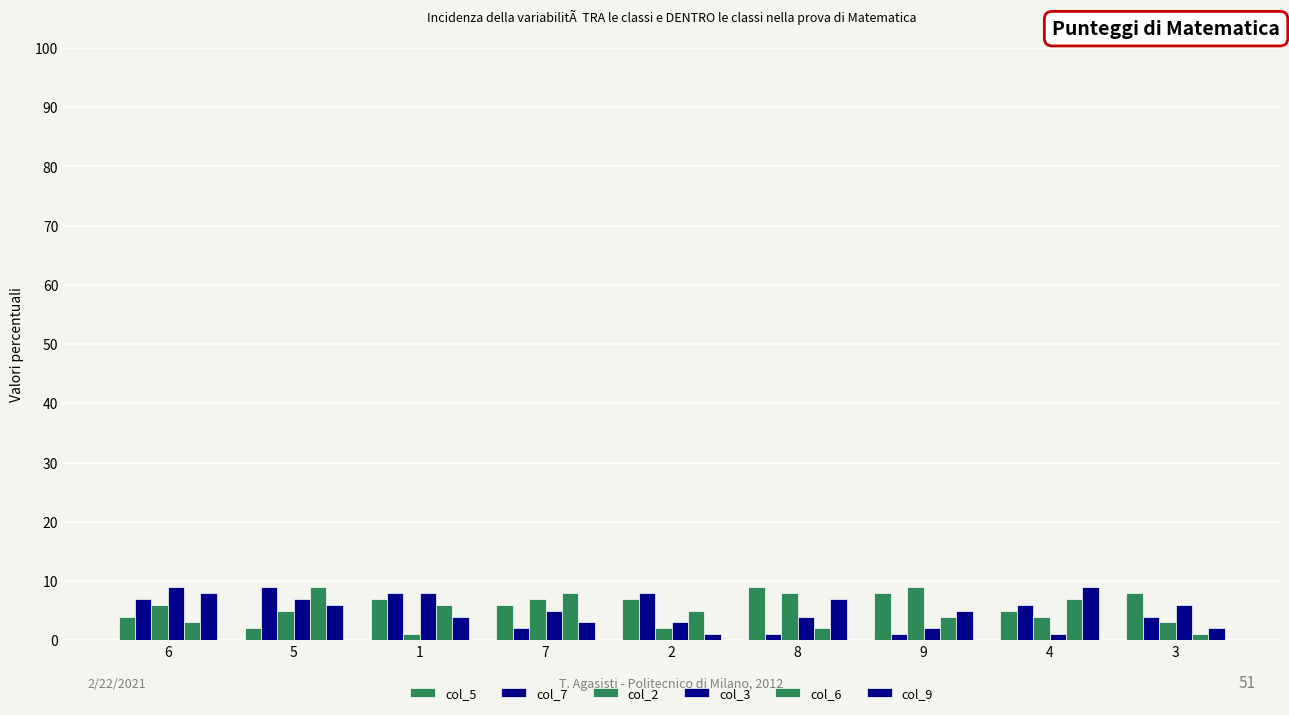

How many distinct data groups are displayed?

6